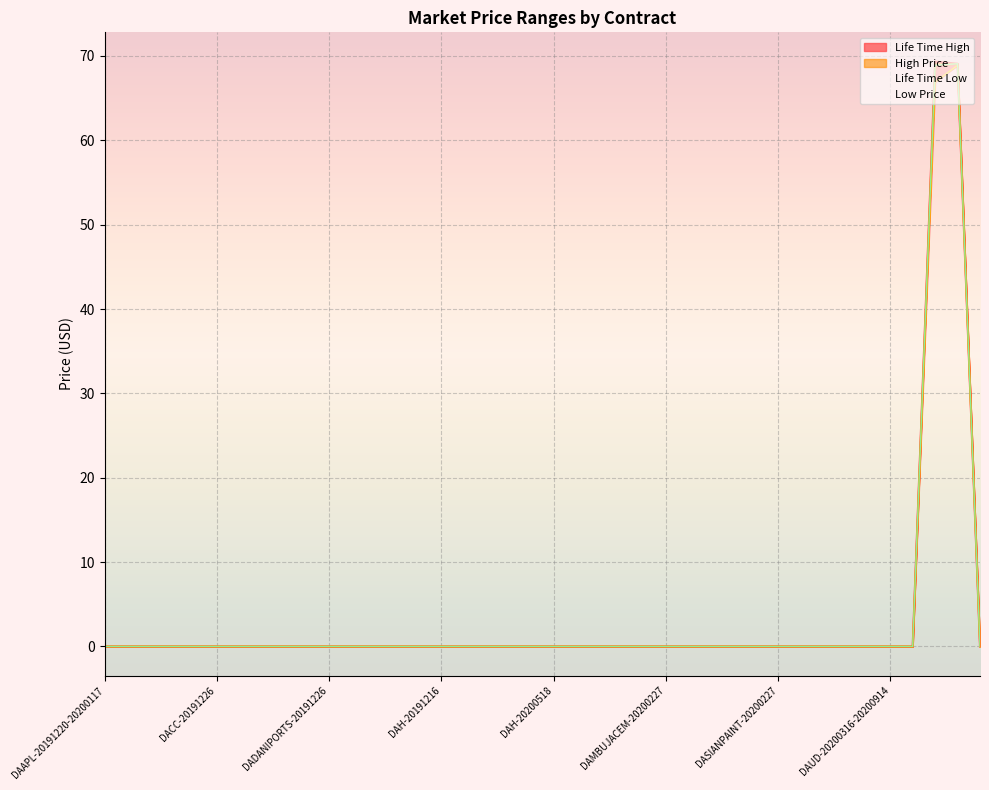

How many data points in Life Time Low are above 0?

2